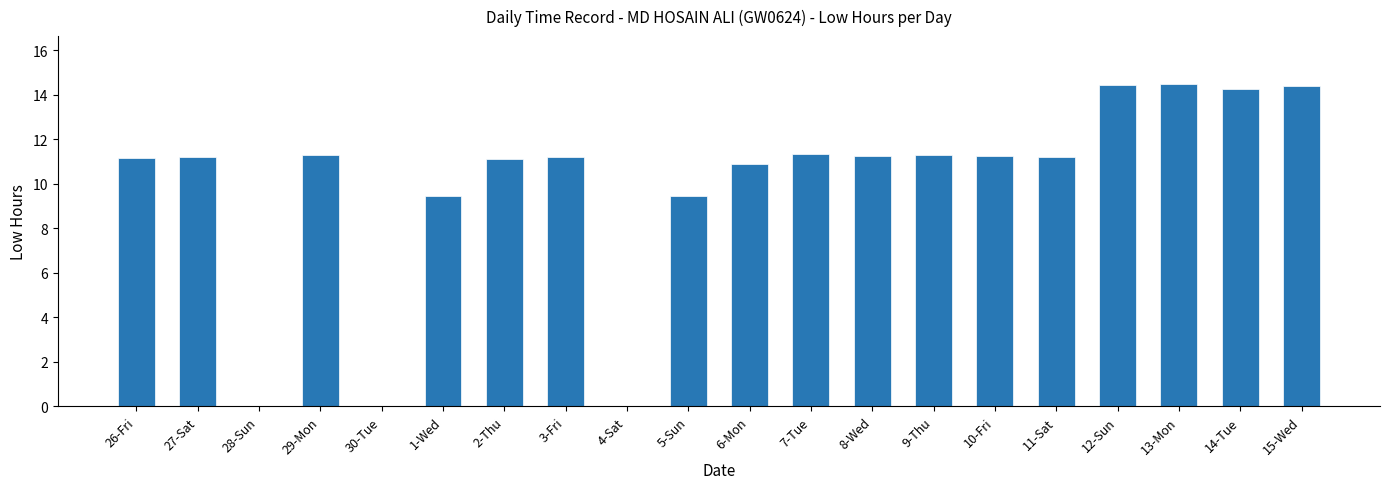

Read the value at 13-Mon.

14.5